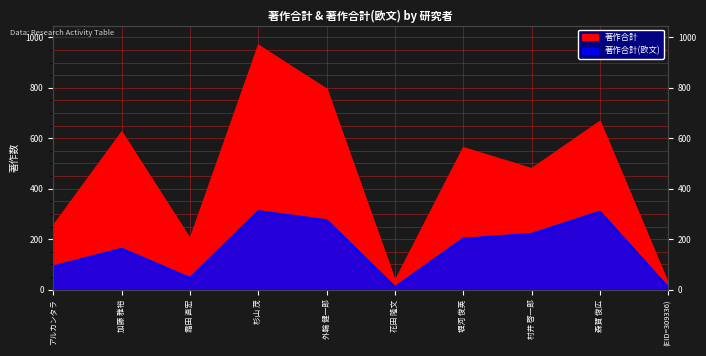

True or false: 著作合計(欧文) and 著作合計 cross at least once.

False